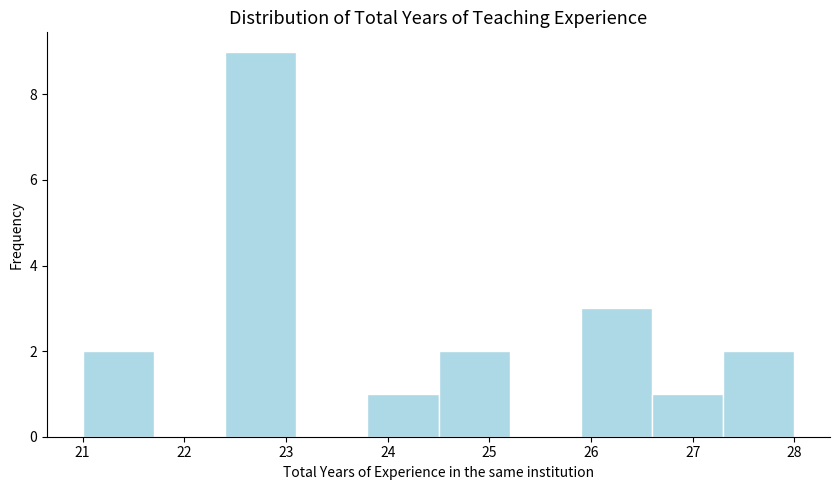

Reading left to right, list every bar in this chart as the range it spans on the x-axis followed by its height. The values are not printed on the chart, so give them approximately, as read against the axis.

21.0 to 21.7: 2
21.7 to 22.4: 0
22.4 to 23.1: 9
23.1 to 23.8: 0
23.8 to 24.5: 1
24.5 to 25.2: 2
25.2 to 25.9: 0
25.9 to 26.6: 3
26.6 to 27.3: 1
27.3 to 28.0: 2